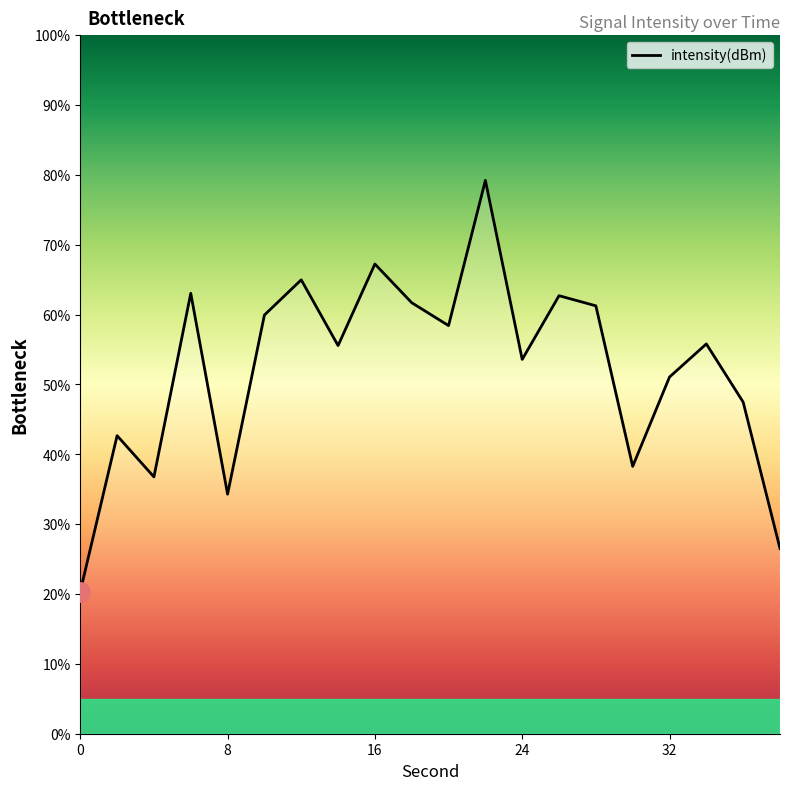

How many values exceed 55?

11